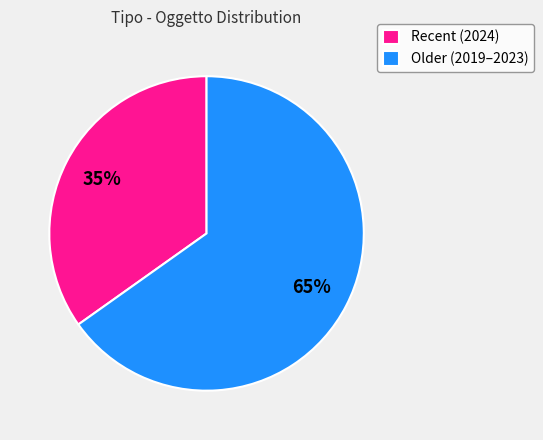

Does any single category account for the majority?

Yes